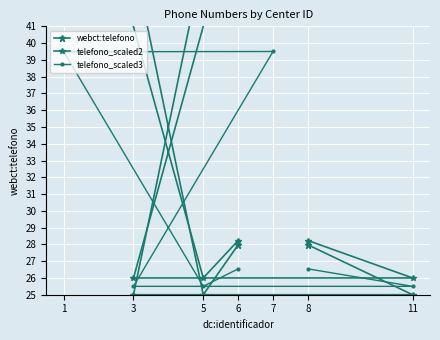

Between 11 and 5, which series saw the biggest shift?

webct:telefono